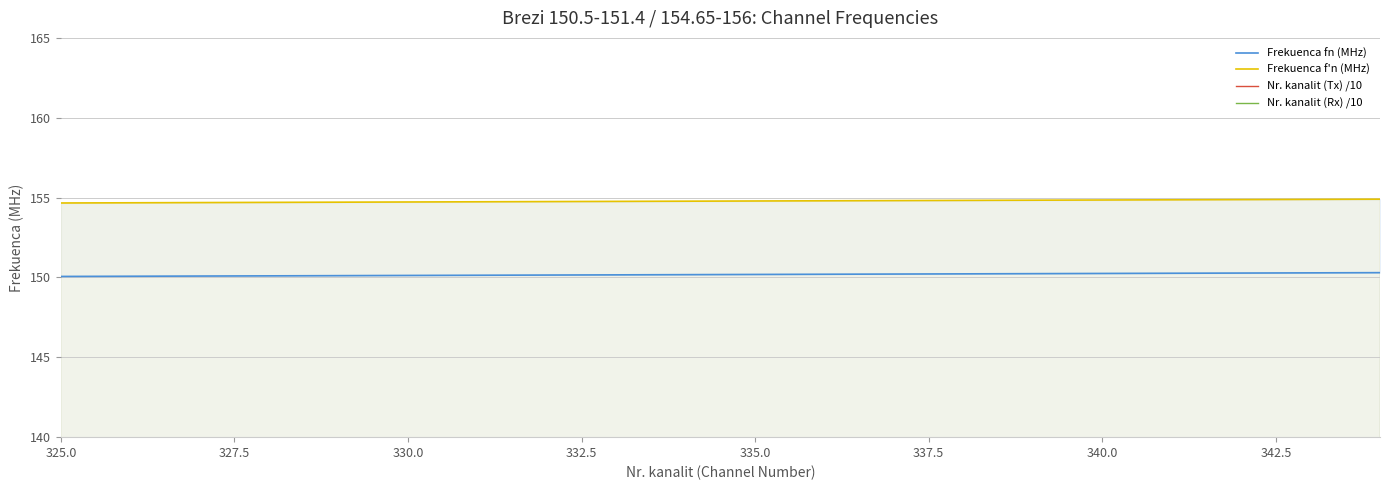

What is the sum of all Frekuenca f'n (MHz) values?

3095.6